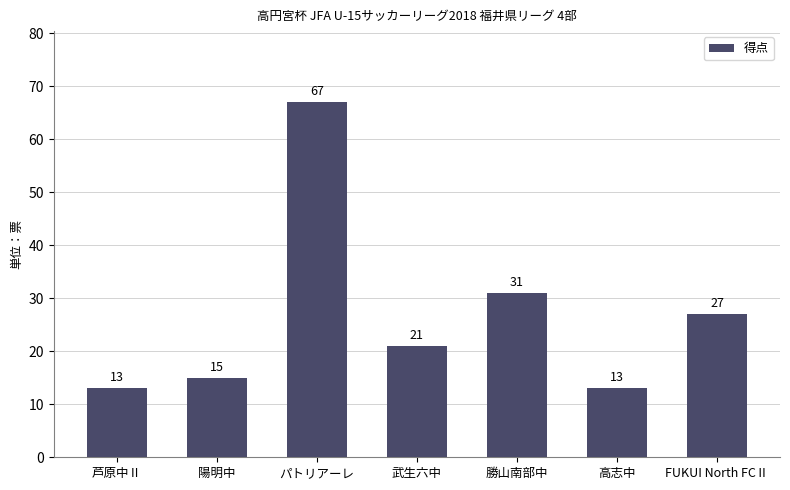

Where does the data first go above 21?

パトリアーレ